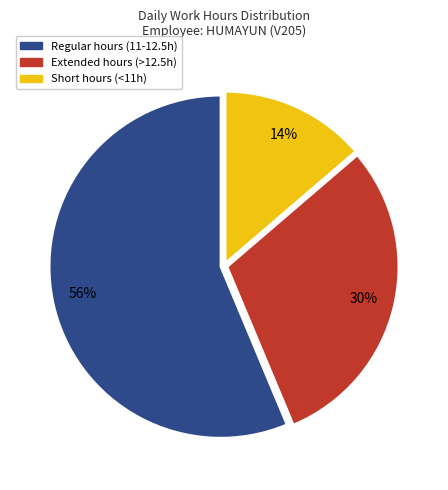

What percentage is the Short hours (<11h) slice, to the nearest percent?

14%